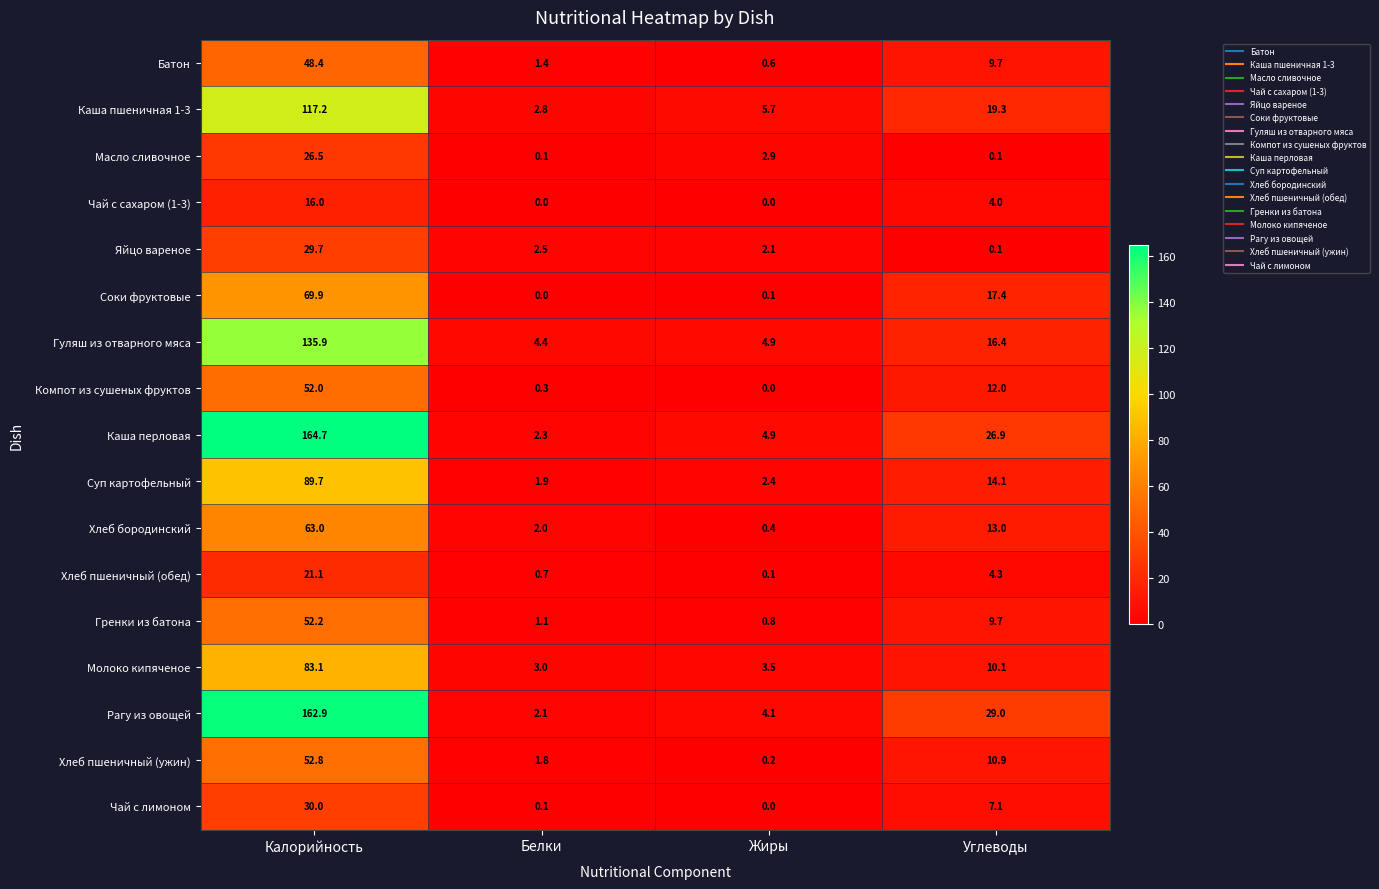

Which series changed the most between Белки and Жиры?

Каша пшеничная 1-3